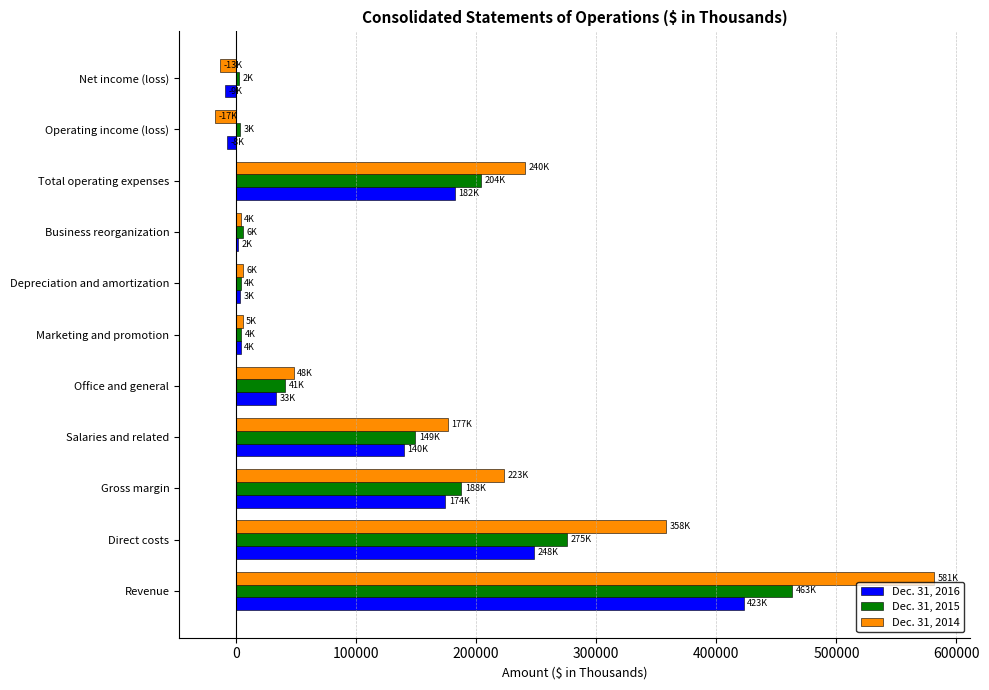

Which category has the highest value across all series?

Revenue